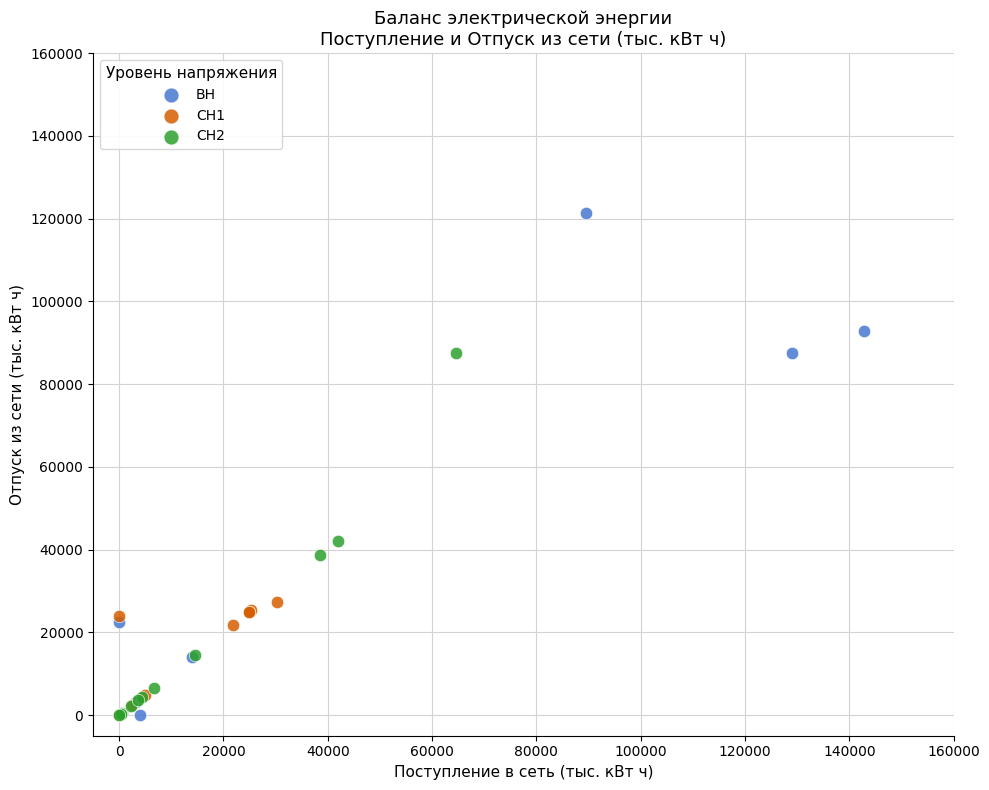

Which series has the widest spread of Y values?

ВН